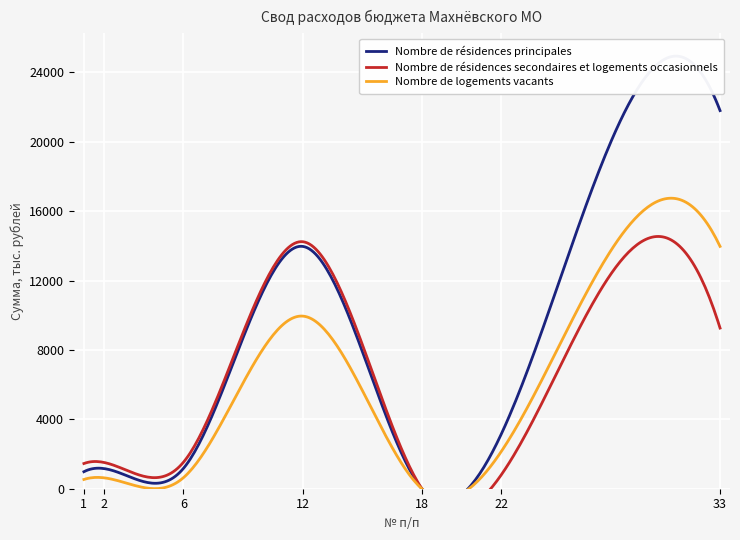

At 33, list the series in order from smallest to largest.

Nombre de résidences secondaires et logements occasionnels, Nombre de logements vacants, Nombre de résidences principales